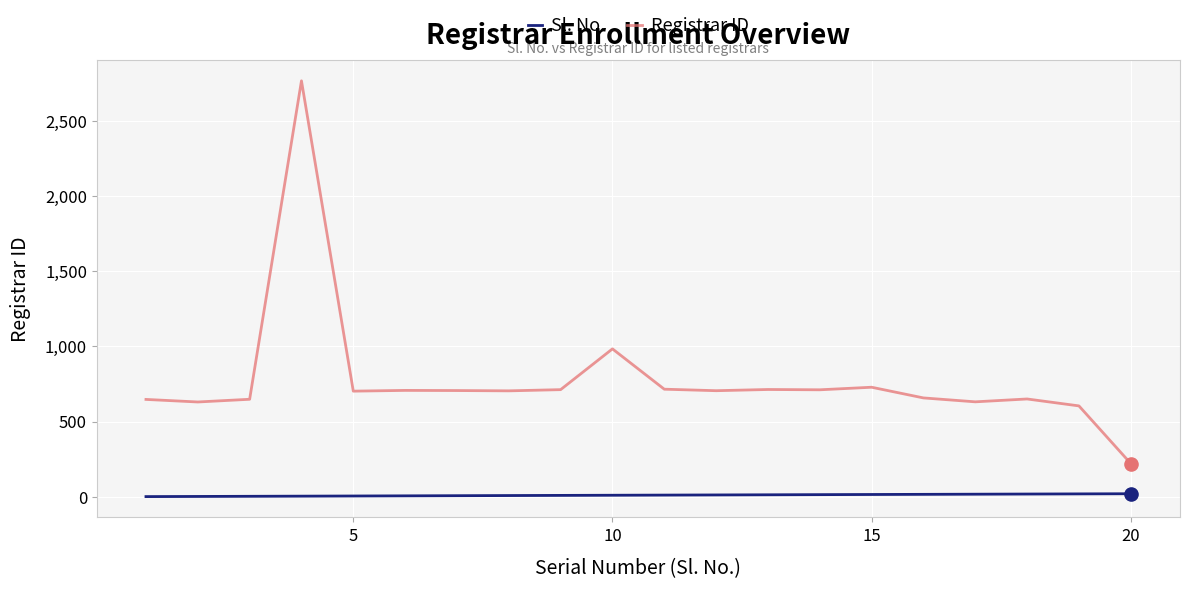

Which series has the largest range (max minus min)?

Registrar ID